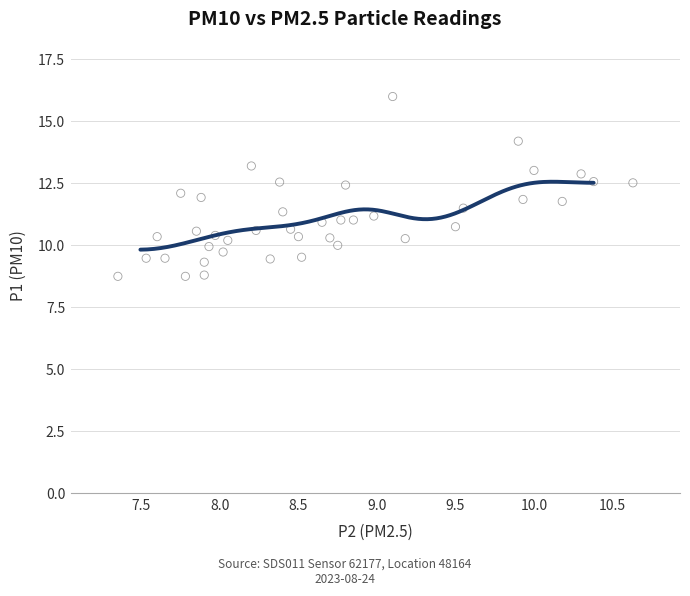

What is the range of X values (max minus min)?

3.3